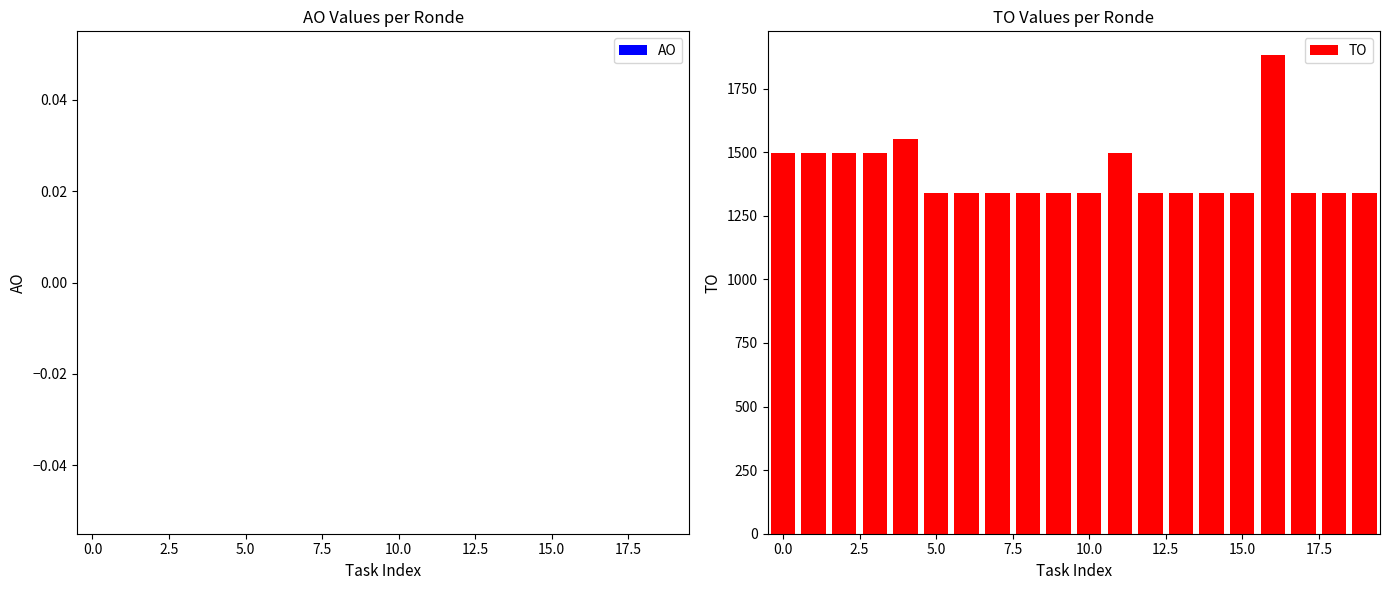

What is the average value?

1417